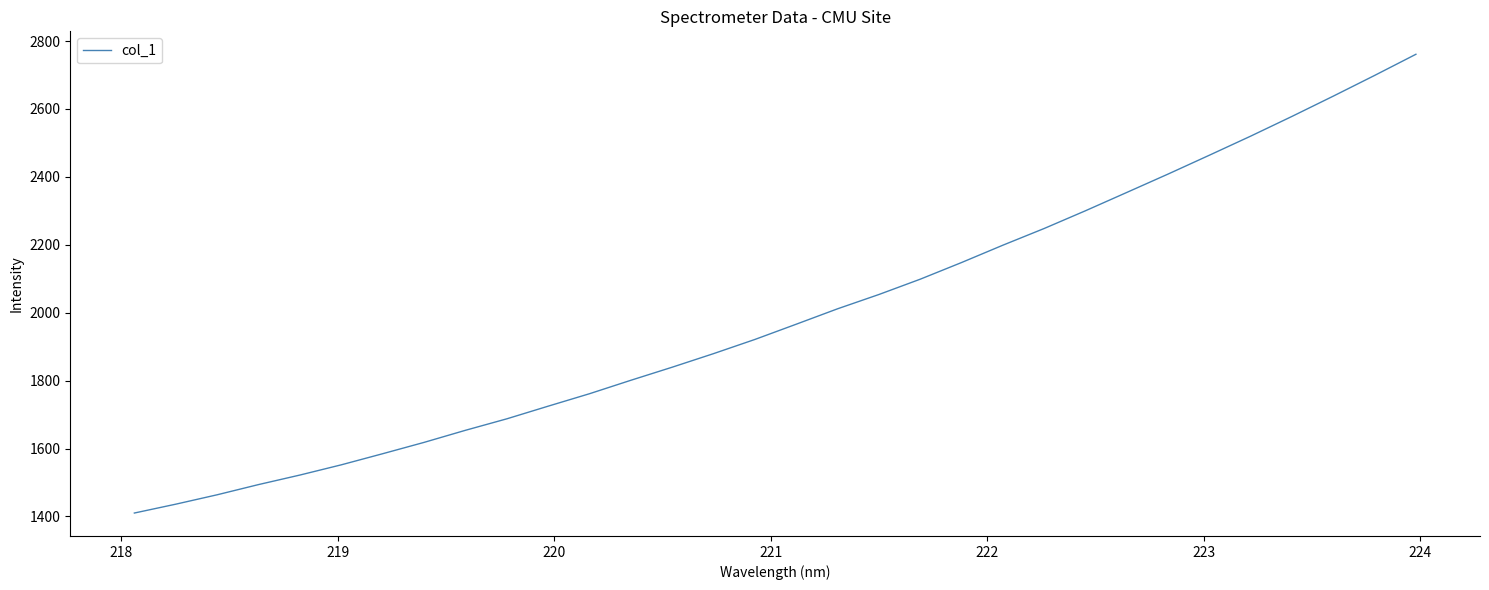

What is the greatest value displayed?

2760.9